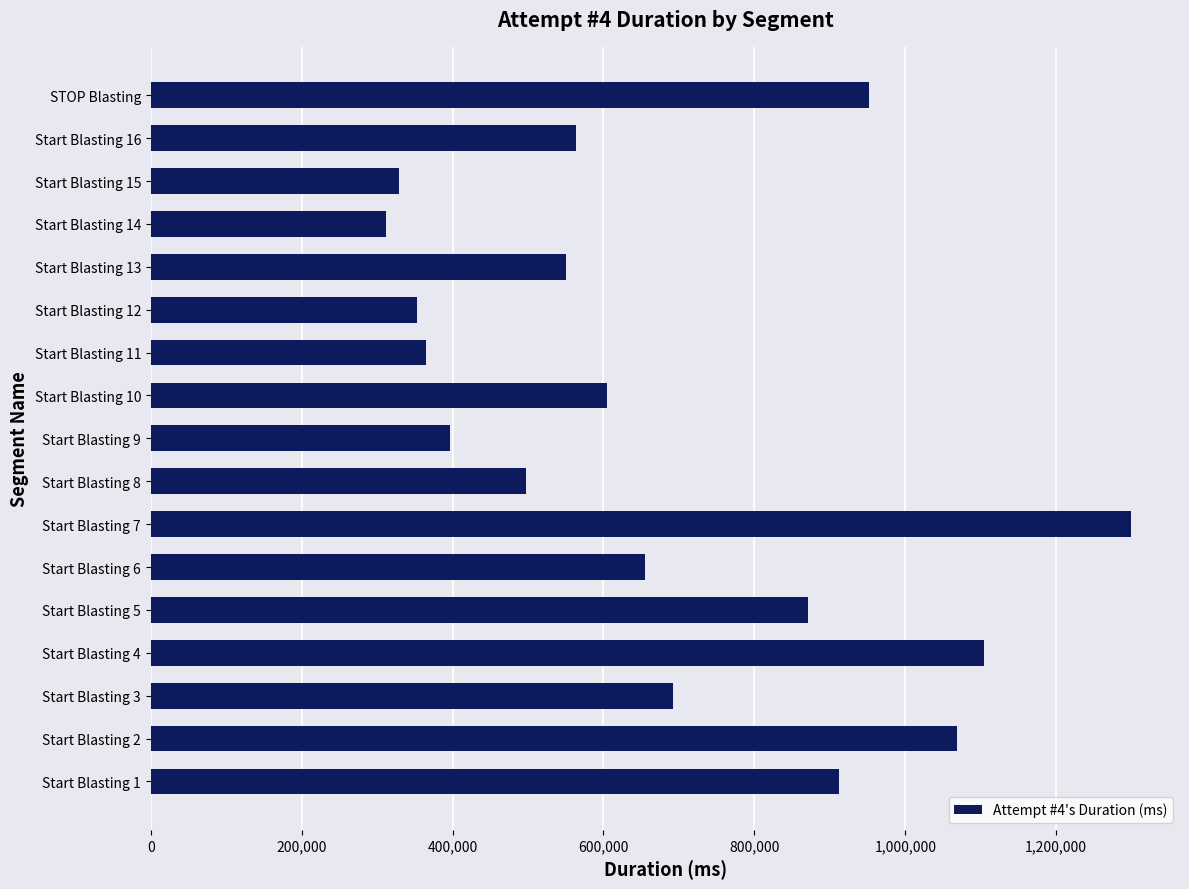

What is the sum of all values?

11526689